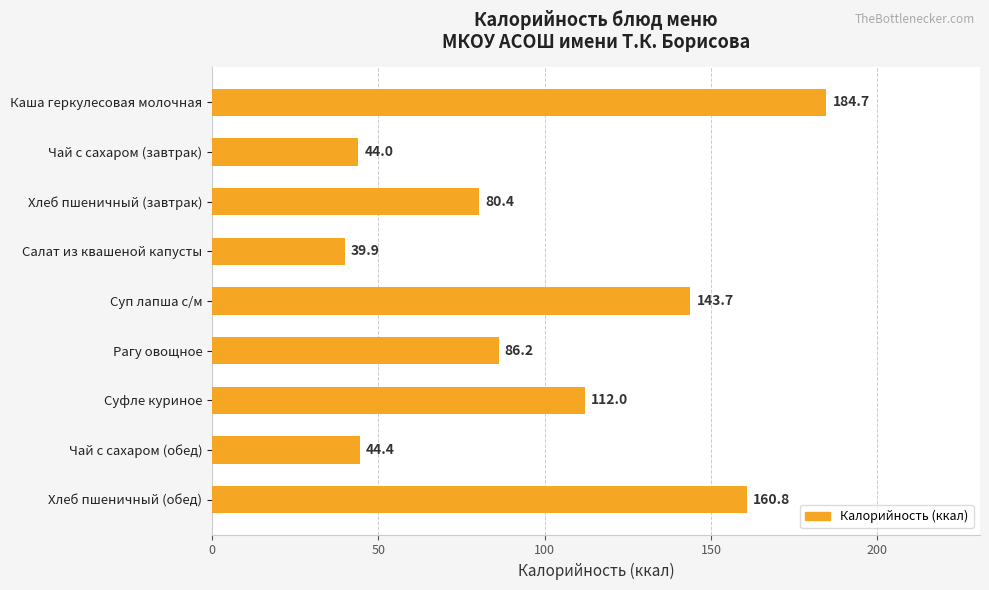

What is the label of the 6th bar from the top?

Рагу овощное